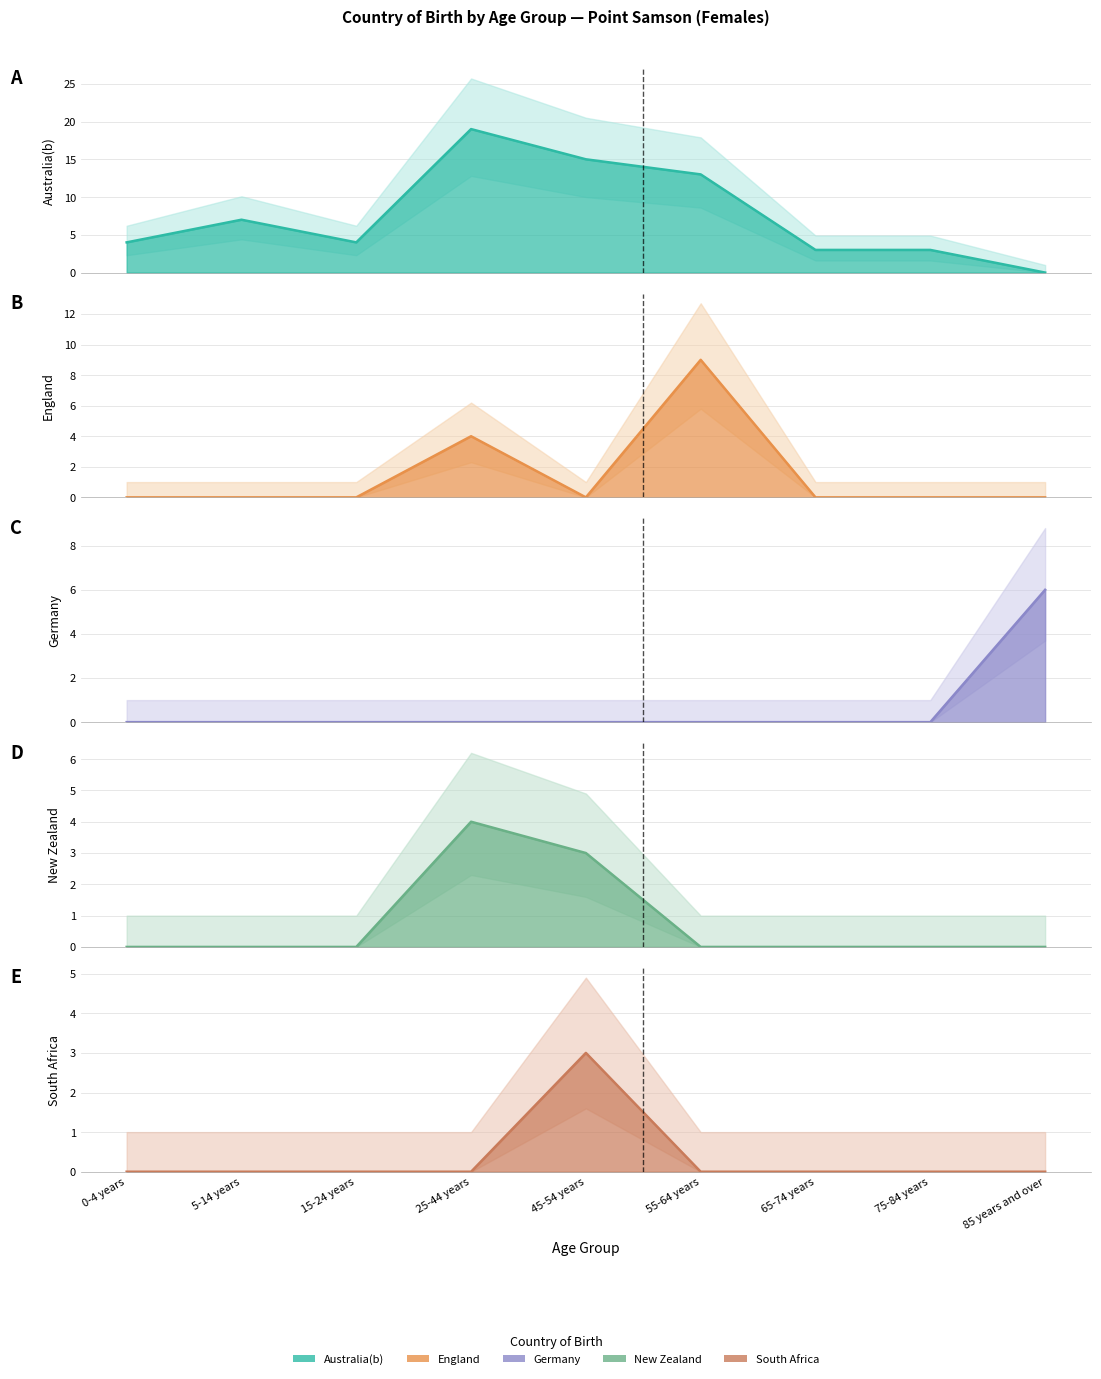

How many interior local peaks does the South Africa series have?

1